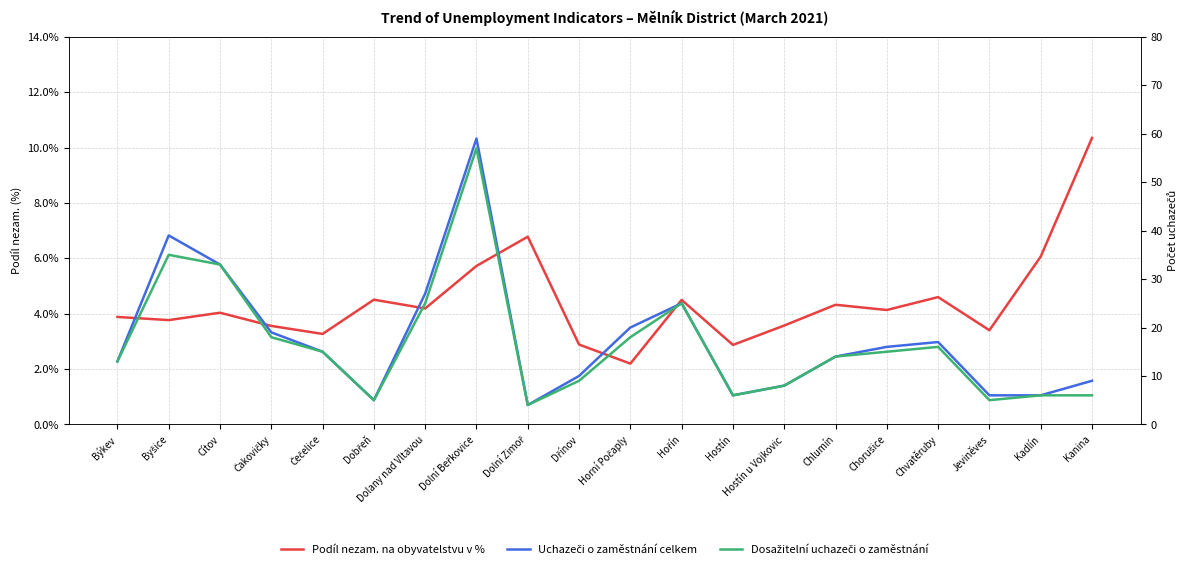

Where is the first local maximum for Uchazeči o zaměstnání celkem?

Byšice